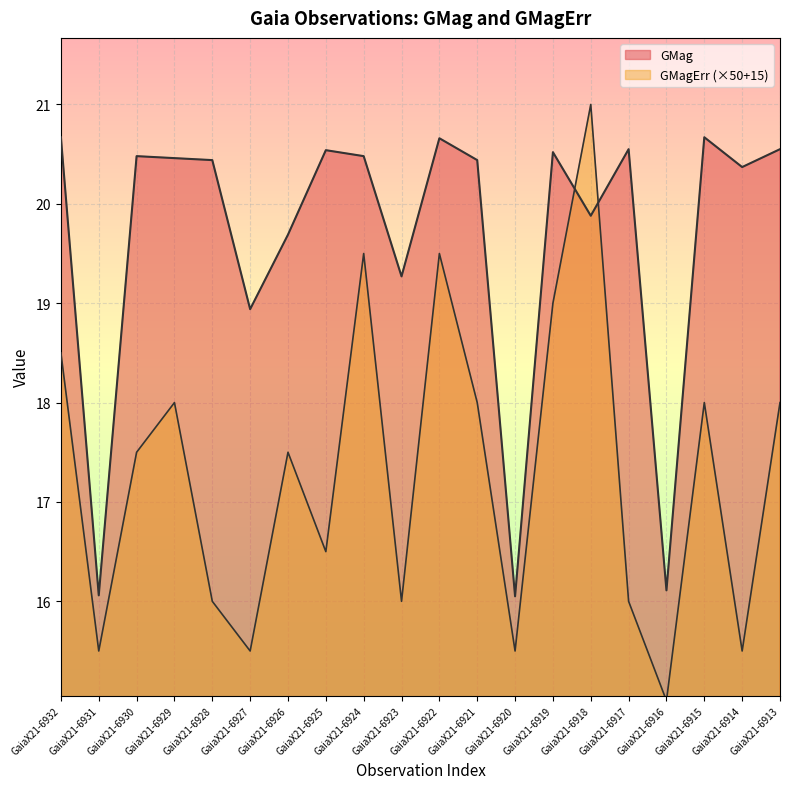

What is the difference between the maximum and minimum values in the GMagErr series?

6.0